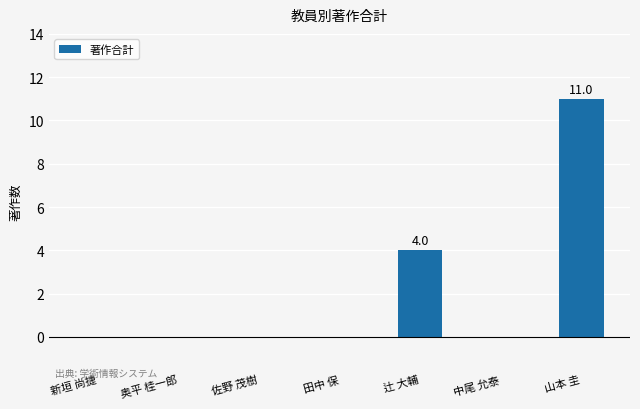

What is the difference between the values at 奥平 桂一郎 and 山本 圭?

11